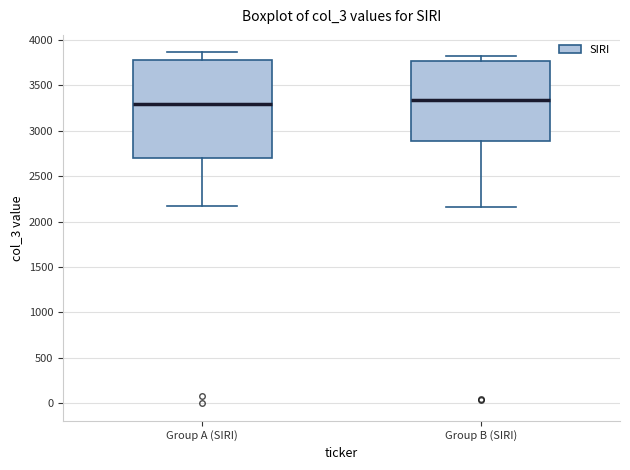

Reading left to right, transcribe this box plot: for each box, give where its median line is, the range the box spans, and where its two whiskers end, as read against the y-axis. The values are not printed on the chart, so give them approximately, as read against the axis.

Group A (SIRI): median 3300, box 2700 to 3800, whiskers 2150 to 3850
Group B (SIRI): median 3350, box 2900 to 3750, whiskers 2150 to 3800